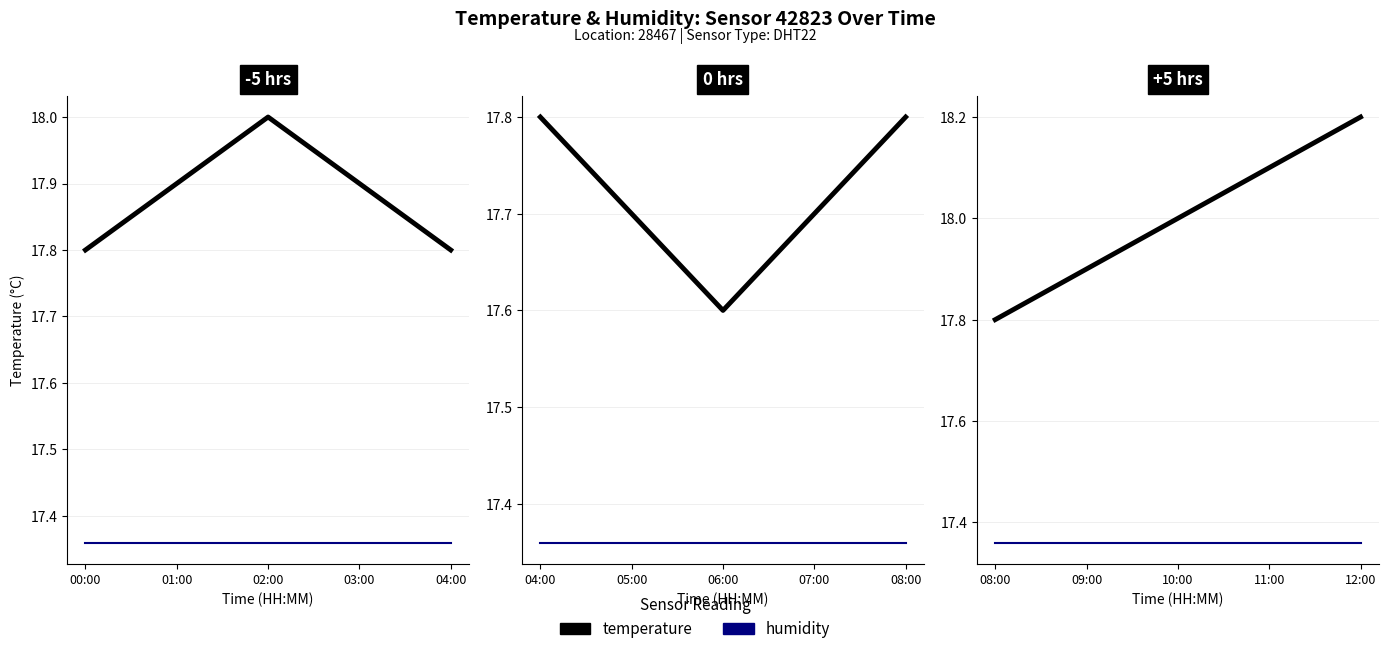

True or false: temperature and humidity cross at least once.

False